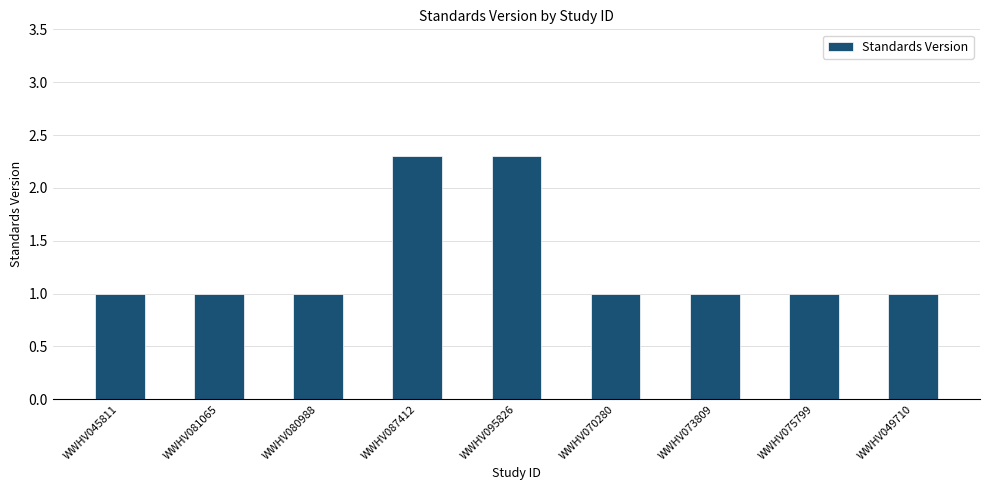

Reading left to right, transcribe all the data shown in this chart.

1.0	1.0	1.0	2.3	2.3	1.0	1.0	1.0	1.0